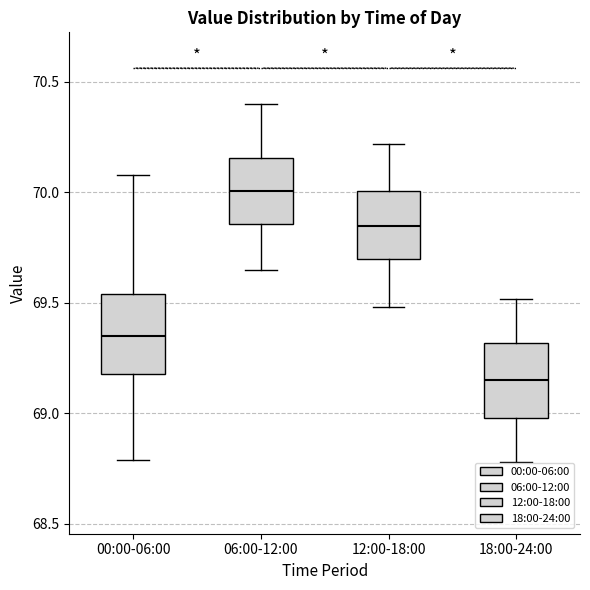

Reading left to right, transcribe this box plot: for each box, give where its median line is, the range the box spans, and where its two whiskers end, as read against the y-axis. The values are not printed on the chart, so give them approximately, as read against the axis.

00:00-06:00: median 69.35, box 69.20 to 69.55, whiskers 68.80 to 70.10
06:00-12:00: median 70.00, box 69.85 to 70.15, whiskers 69.65 to 70.40
12:00-18:00: median 69.85, box 69.70 to 70.00, whiskers 69.50 to 70.20
18:00-24:00: median 69.15, box 69.00 to 69.30, whiskers 68.80 to 69.50